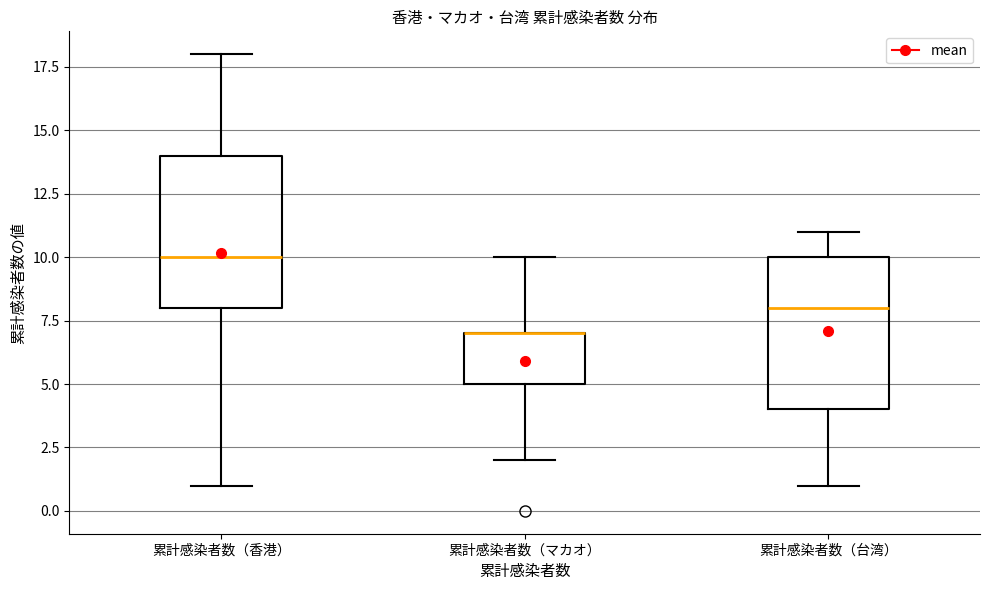

Reading left to right, transcribe this box plot: for each box, give where its median line is, the range the box spans, and where its two whiskers end, as read against the y-axis. The values are not printed on the chart, so give them approximately, as read against the axis.

累計感染者数（香港）: median 10, box 8 to 14, whiskers 1 to 18
累計感染者数（マカオ）: median 7 (drawn on the box's upper edge), box 5 to 7, whiskers 2 to 10
累計感染者数（台湾）: median 8, box 4 to 10, whiskers 1 to 11